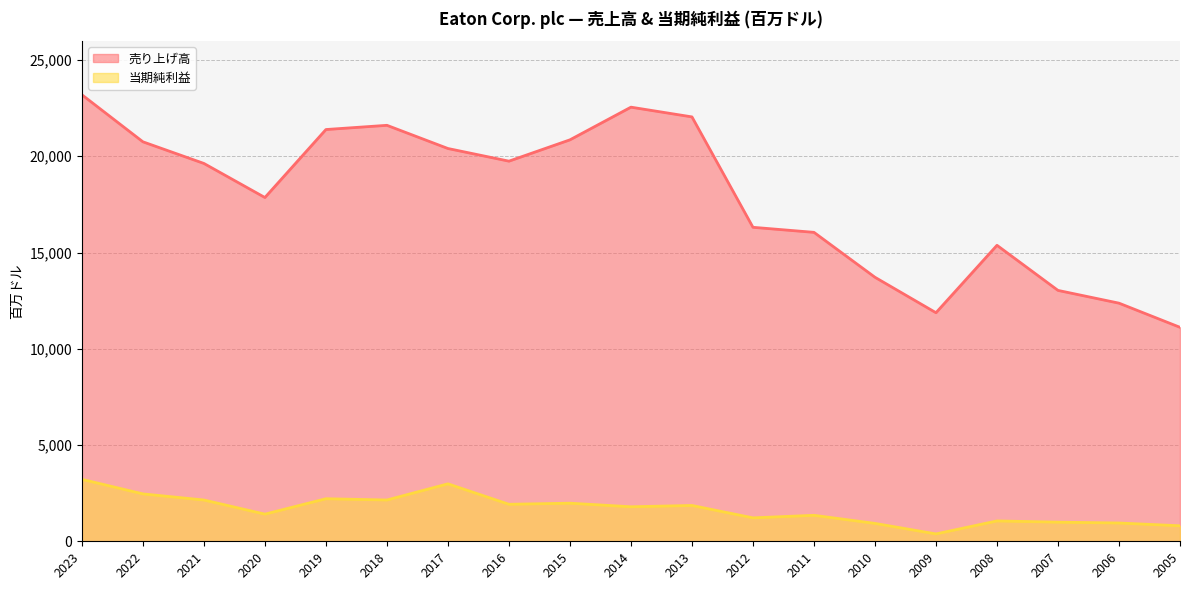

At how many categories does at least one series exceed 6504?

19